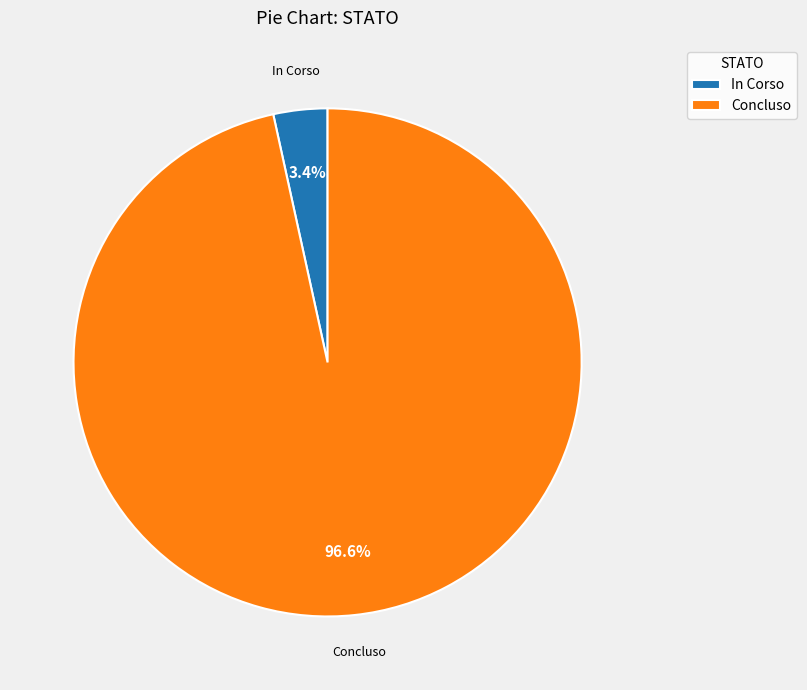

Does any single category account for the majority?

Yes